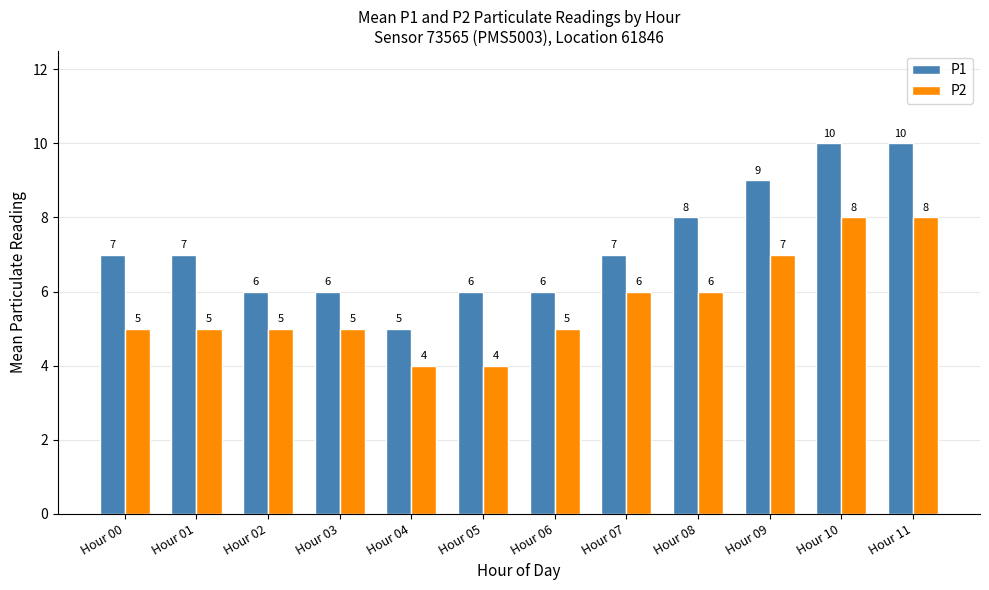

Reading right to left, extract all data points from this chart.

P1: Hour 11=10	Hour 10=10	Hour 09=9	Hour 08=8	Hour 07=7	Hour 06=6	Hour 05=6	Hour 04=5	Hour 03=6	Hour 02=6	Hour 01=7	Hour 00=7
P2: Hour 11=8	Hour 10=8	Hour 09=7	Hour 08=6	Hour 07=6	Hour 06=5	Hour 05=4	Hour 04=4	Hour 03=5	Hour 02=5	Hour 01=5	Hour 00=5